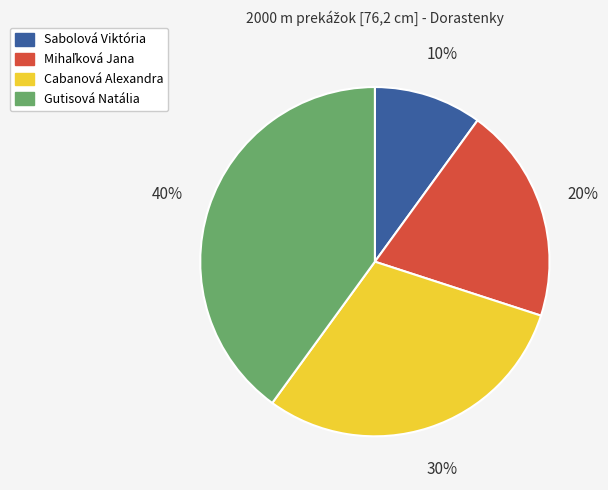

To the nearest percent, what is the difference between the Sabolová Viktória and Gutisová Natália slice percentages?

30%